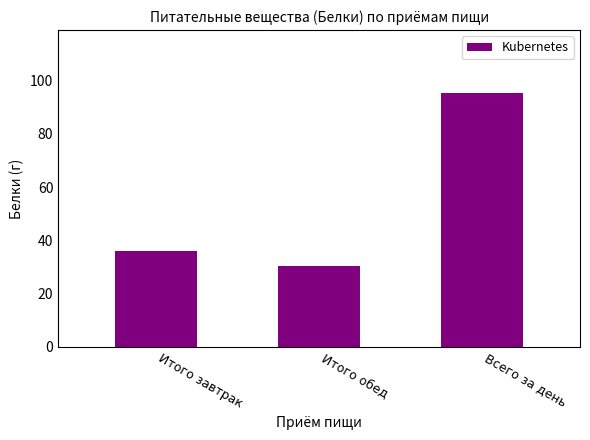

At which label does the data first exceed 36?

Итого завтрак